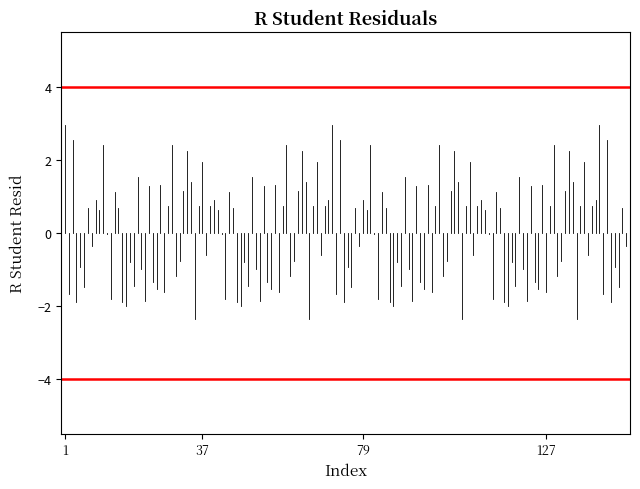

Does the chart have visible grid lines?

No